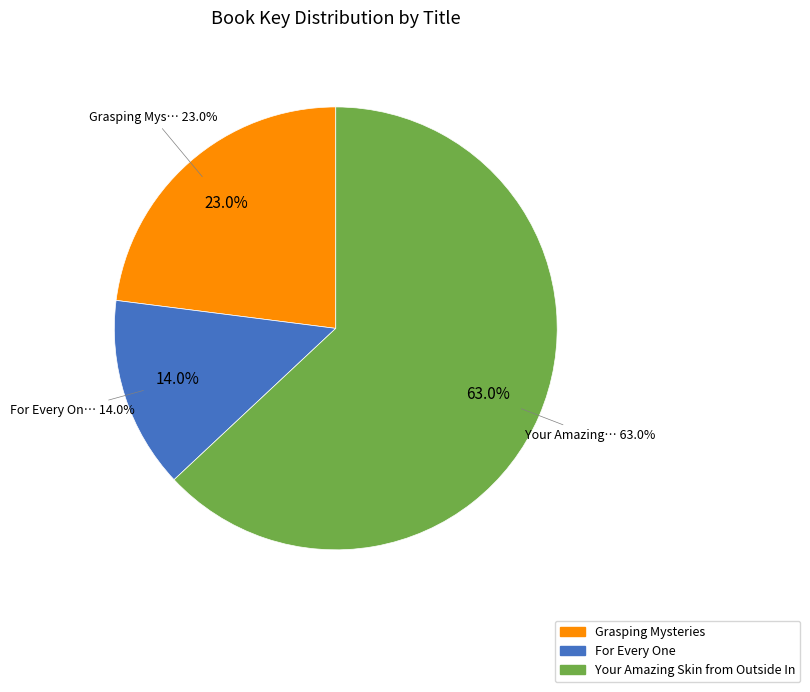

Is there a majority slice in this chart?

Yes